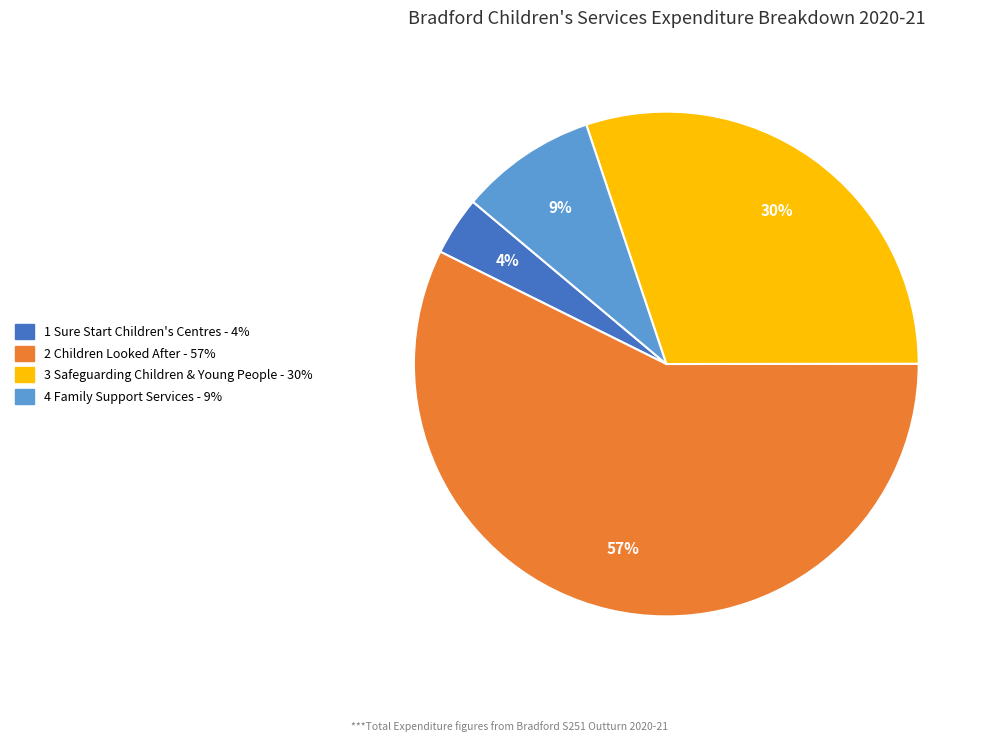

To the nearest percent, what is the average slice percentage?

25%